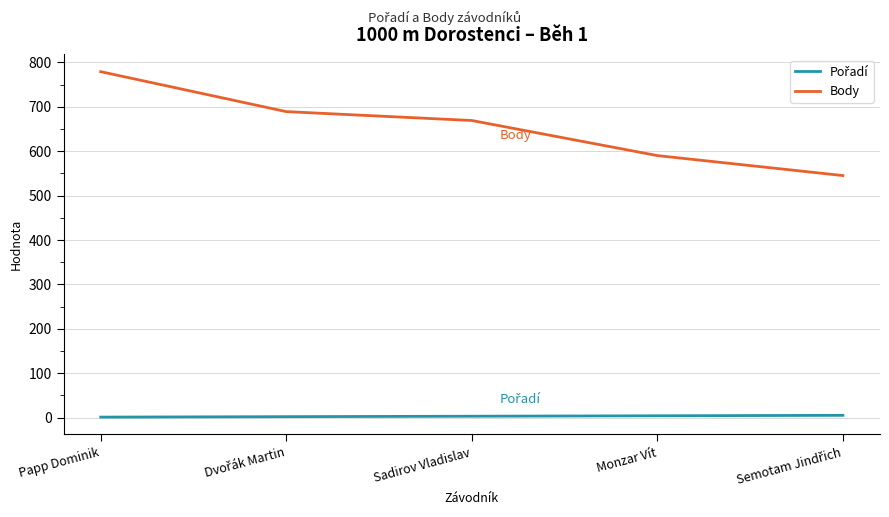

The Body series shows 510 at Papp Dominik. True or false?

False